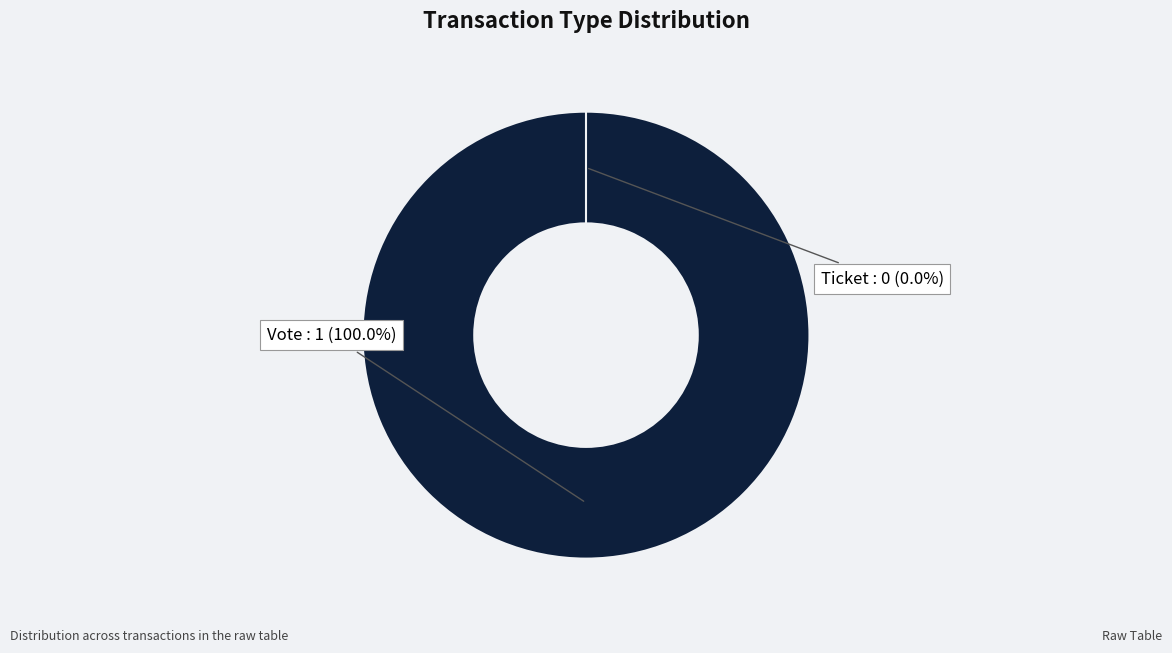

The Ticket slice represents 13% of the pie. True or false?

False